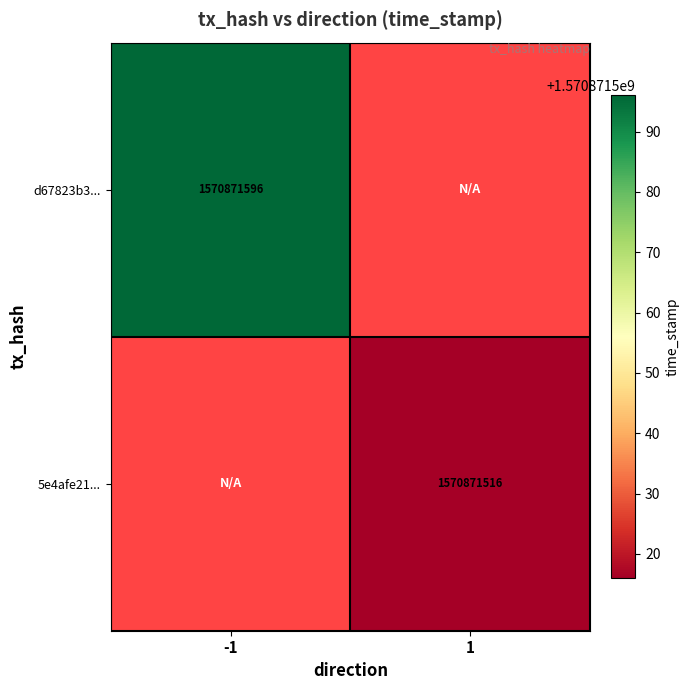

Rank the series at direction_1 from highest to lowest value.

5e4afe21d9bc1ab6338abb489e3b21f43bcf5f1, d67823b37ff76d2082a0fd41c0123a9ef54bbfd